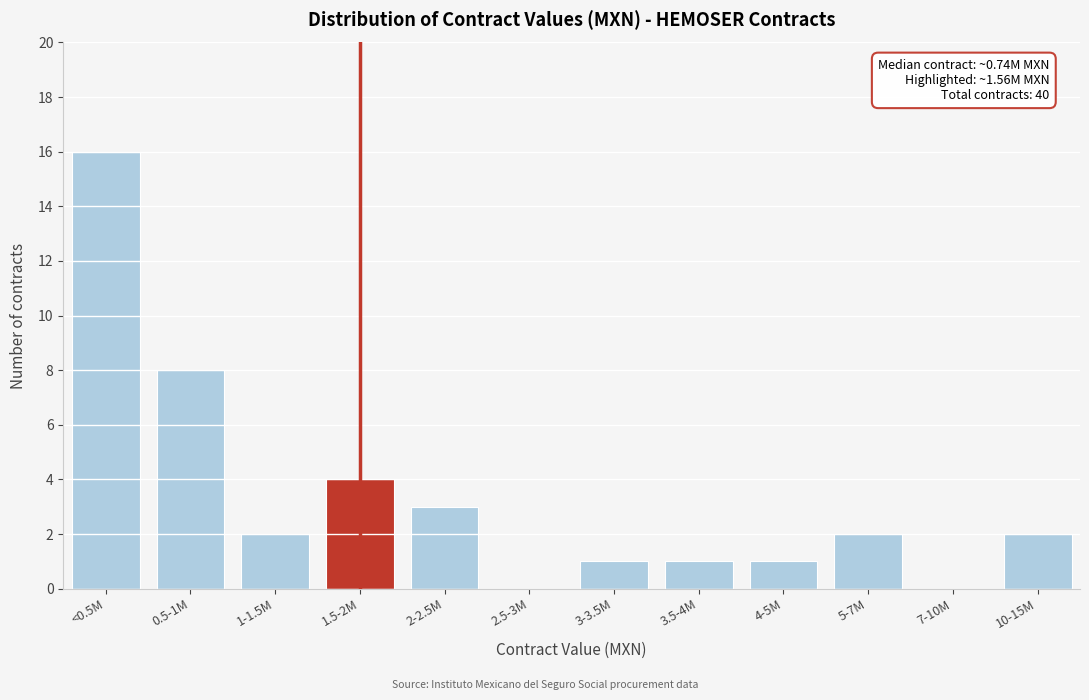

Reading left to right, transcribe all the data shown in this chart.

<0.5M=16	0.5-1M=8	1-1.5M=2	1.5-2M=4	2-2.5M=3	2.5-3M=0	3-3.5M=1	3.5-4M=1	4-5M=1	5-7M=2	7-10M=0	10-15M=2